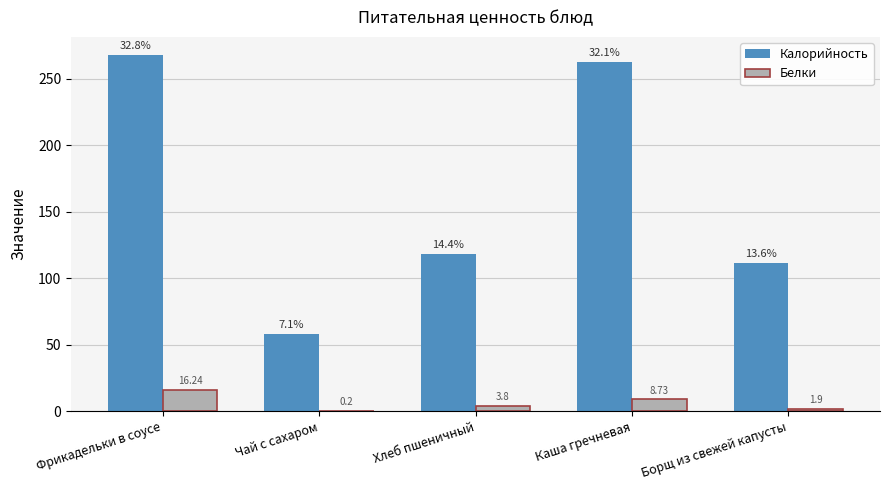

How many groups of bars are there?

5